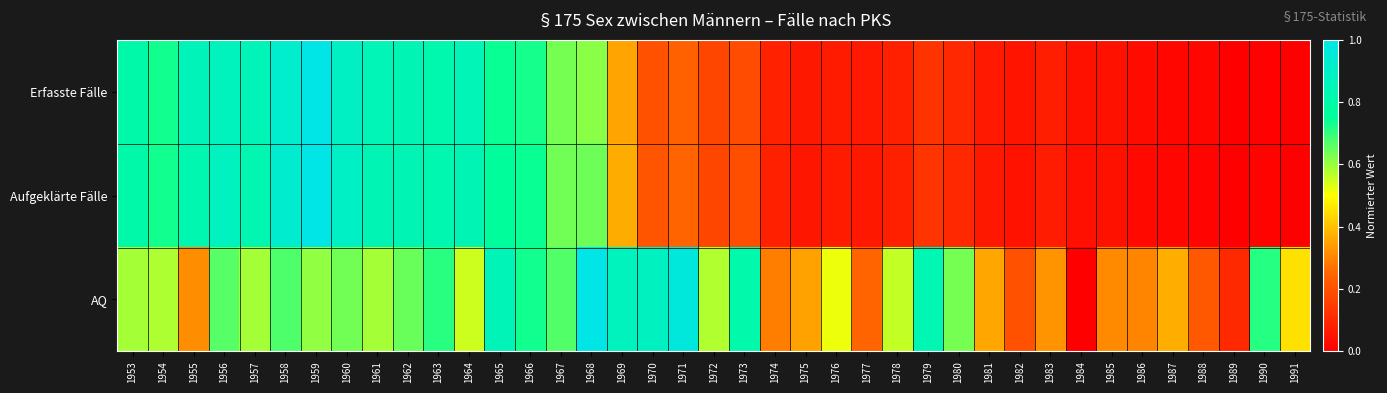

How many data points does each series have?

39